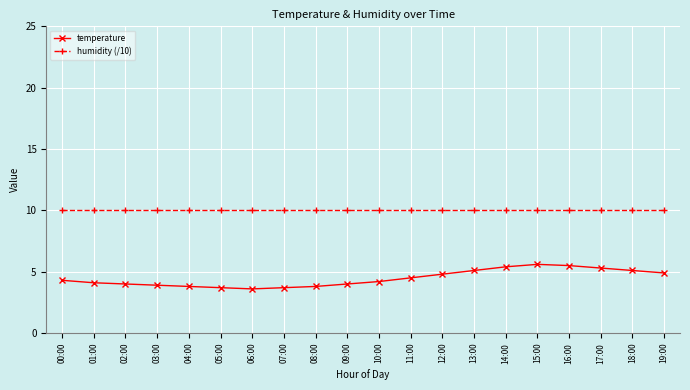

What is the smallest value displayed?

3.6